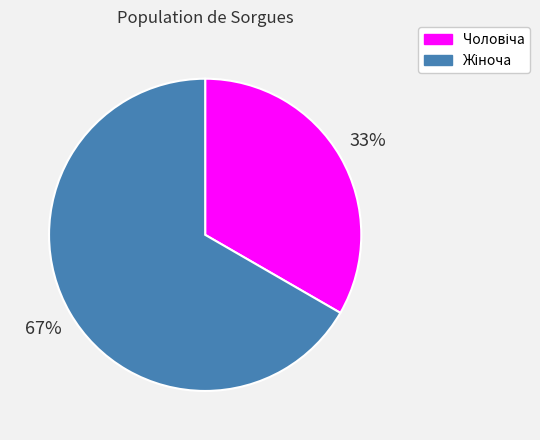

Is there any slice that represents more than half of the pie?

Yes